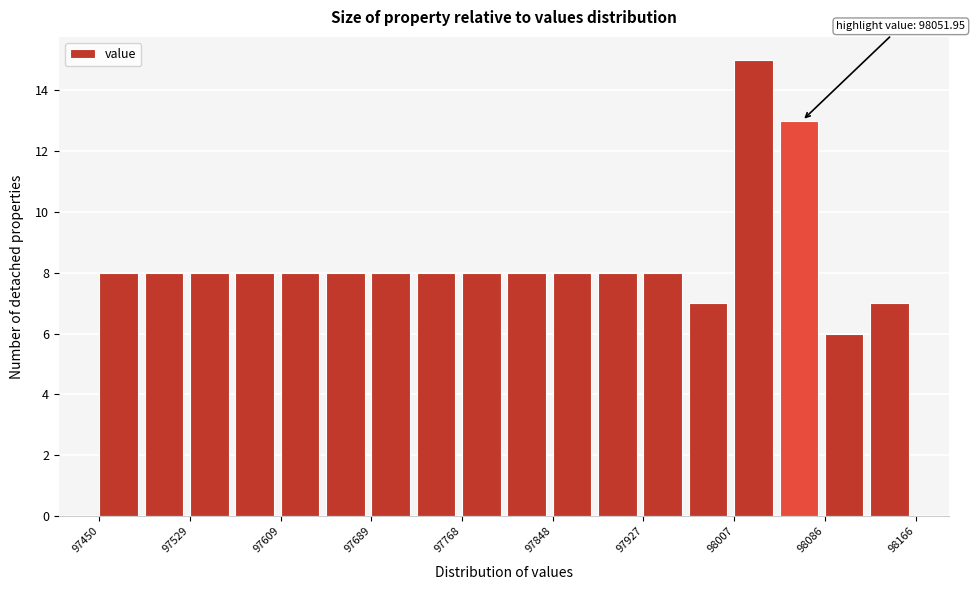

Read against the x-axis, roughly where is the centre of the tallest bar?

98020